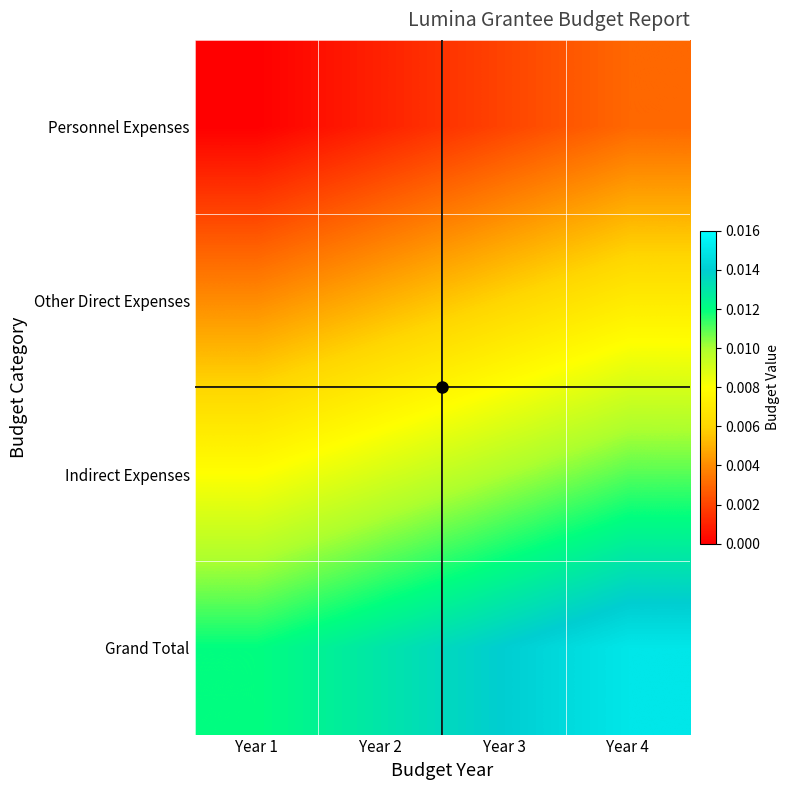

Rank the series by their average value, from highest to lowest.

Grand Total, Indirect Expenses, Other Direct Expenses, Personnel Expenses